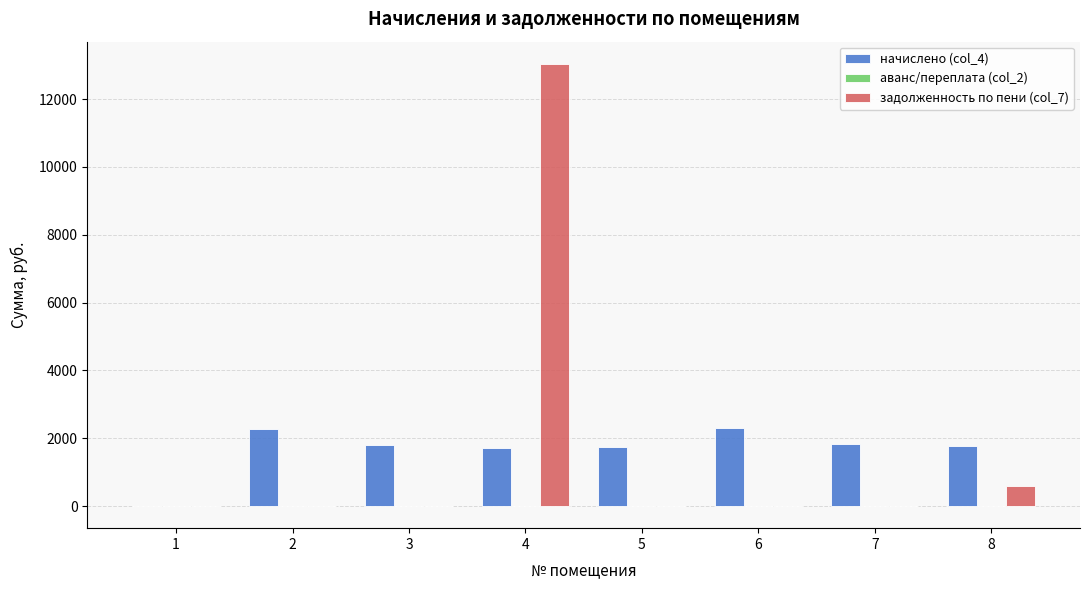

What is the sum of all задолженность по пени (col_7) values?

13629.2